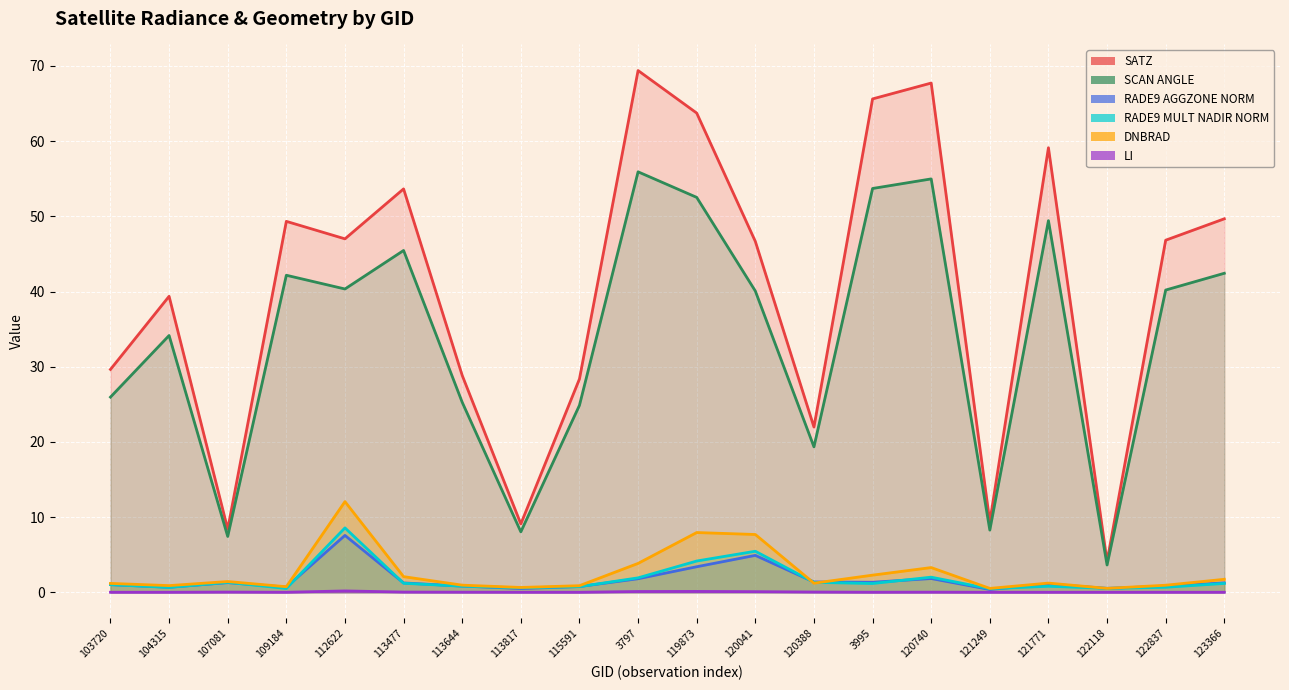

What are all the series names shown in the legend?

dnbrad, satz, scan_angle, rade9_aggzone_norm, rade9_mult_nadir_norm, li